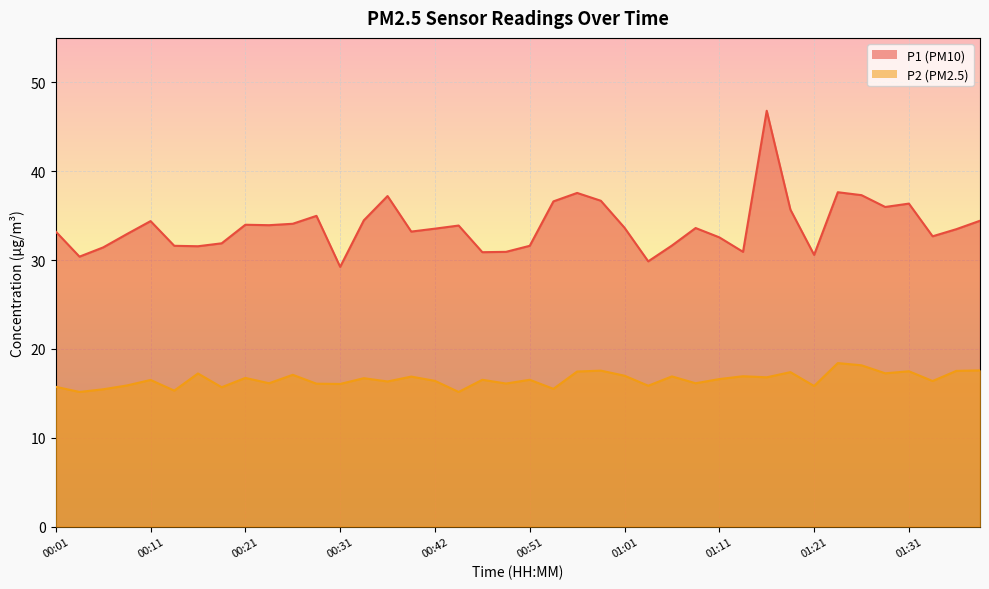

Where is the first local maximum for P2?

00:11